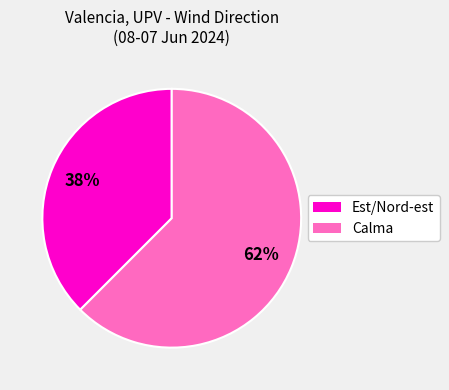

Is there a majority slice in this chart?

Yes